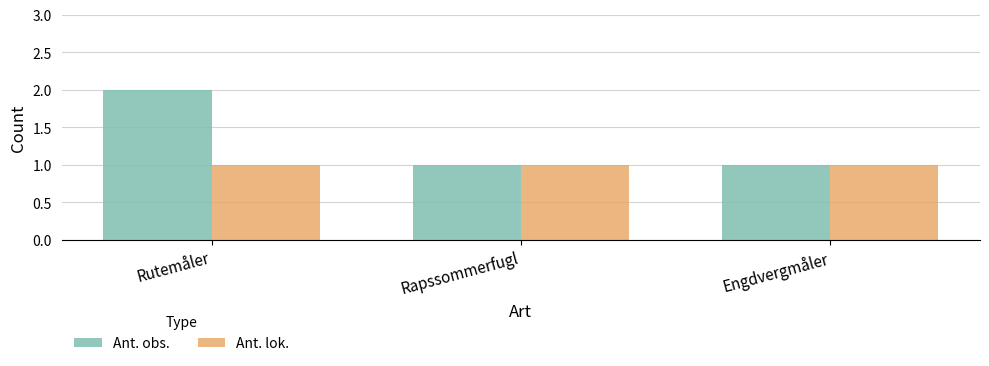

What is the total value across all series at Engdvergmåler?

2